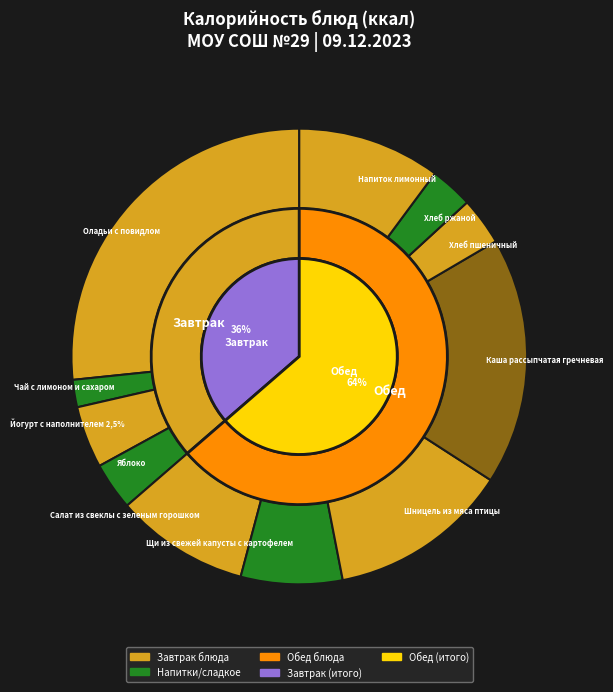

To the nearest percent, what percentage of the pie is Оладьи с повидлом?

27%